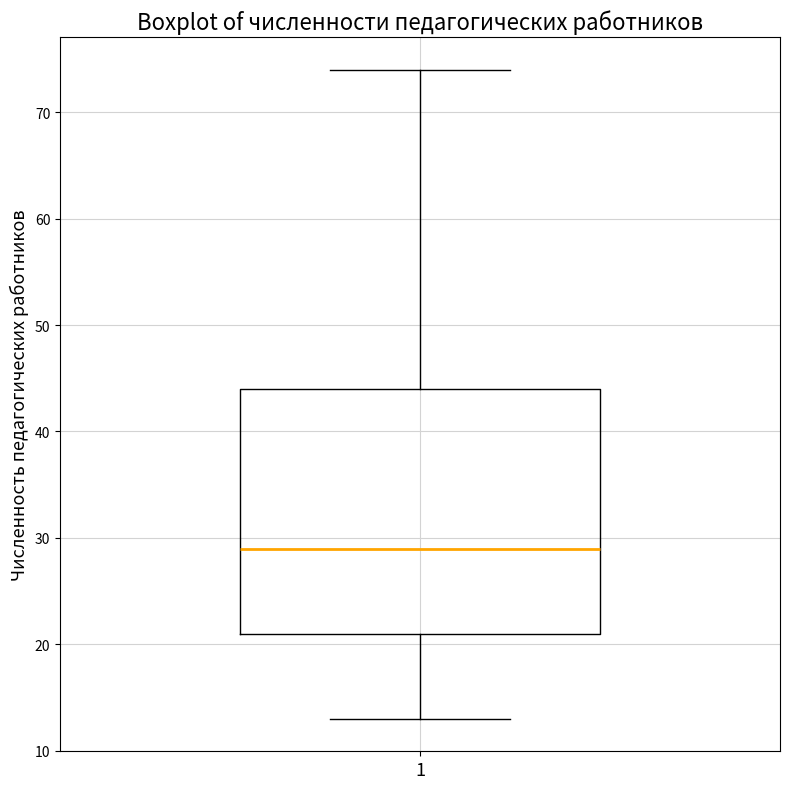

Read this box plot against the y-axis: the position of the median line, the range covered by the box, and the ends of both whiskers. The values are not printed on the chart, so give them approximately, as read against the axis.

median 29, box 21 to 44, whiskers 13 to 74